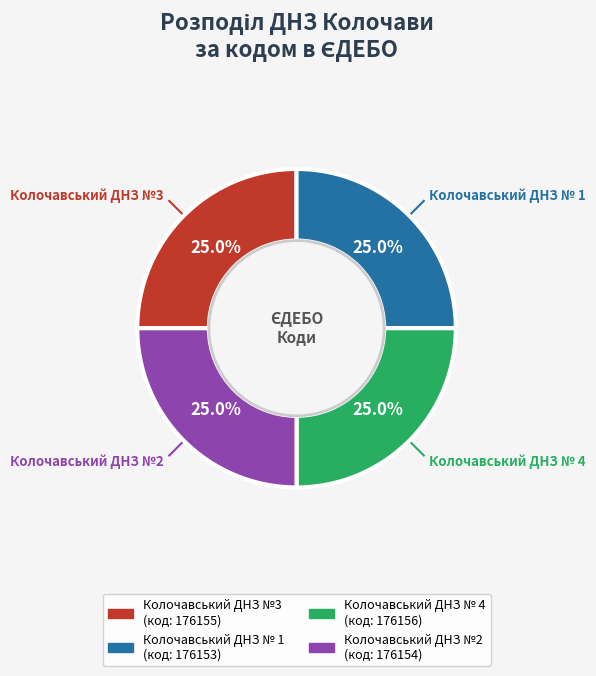

To the nearest percent, what percentage of the pie is Колочавський ДНЗ № 4?

25%